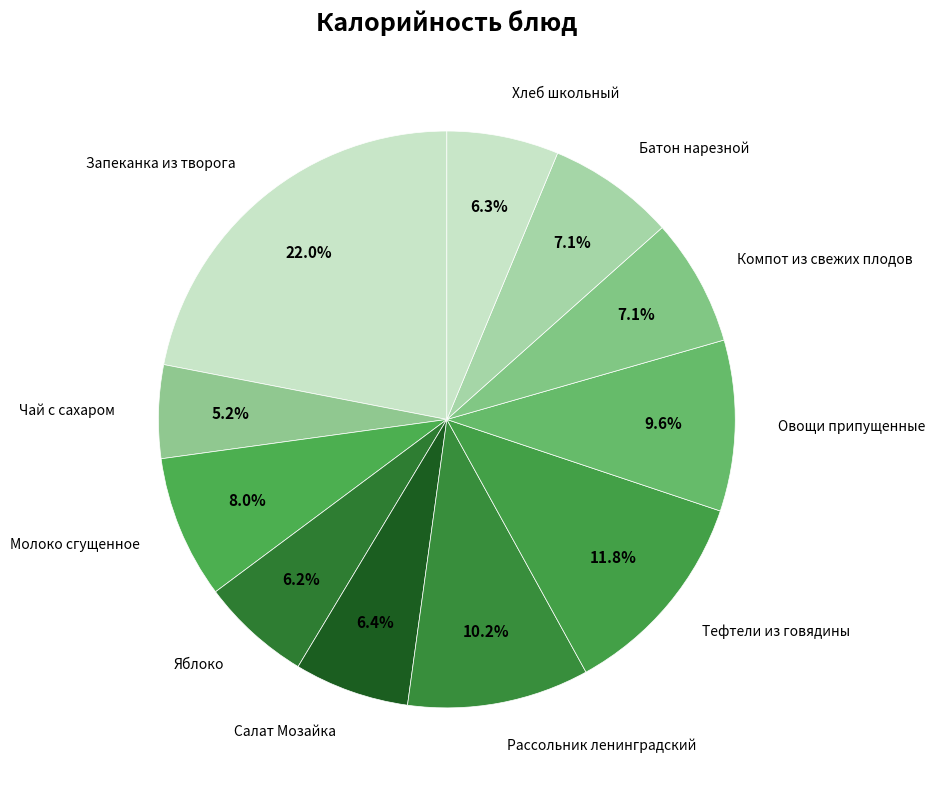

Does Компот из свежих плодов represent more than half of the total?

No